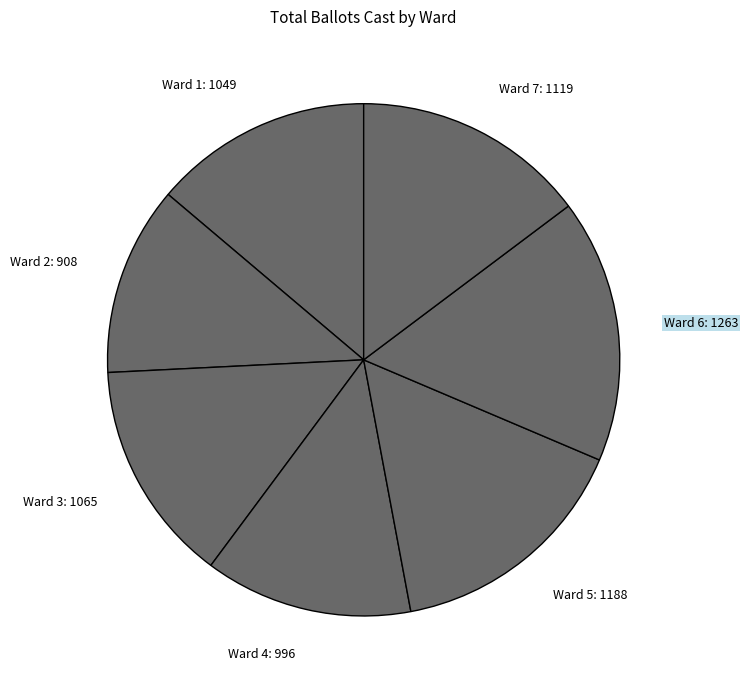

The Ward 5: 1188 slice represents 16% of the pie. True or false?

True